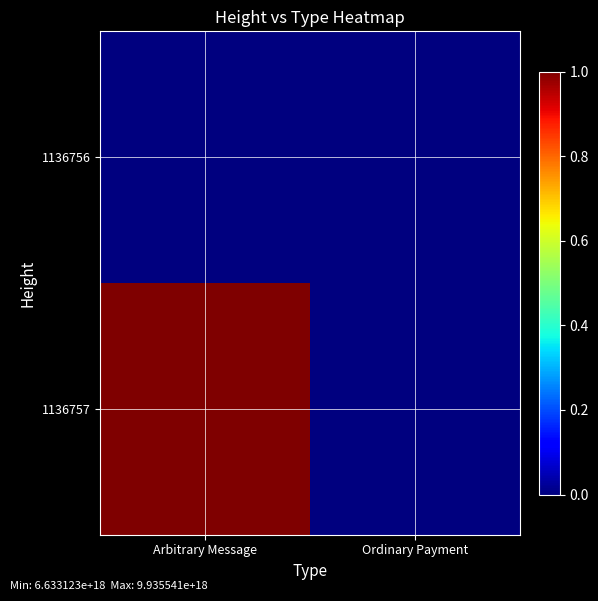

Count the number of data series in this chart.

2